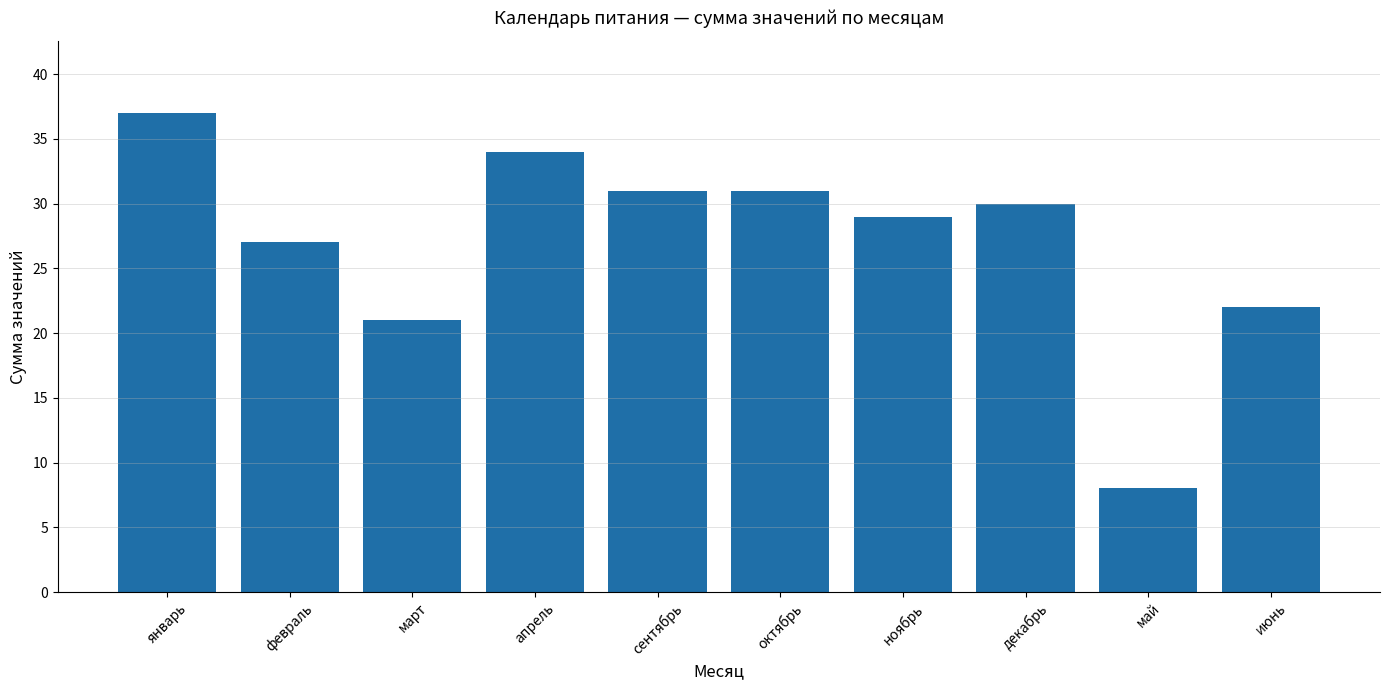

The value at ноябрь is 29. True or false?

True